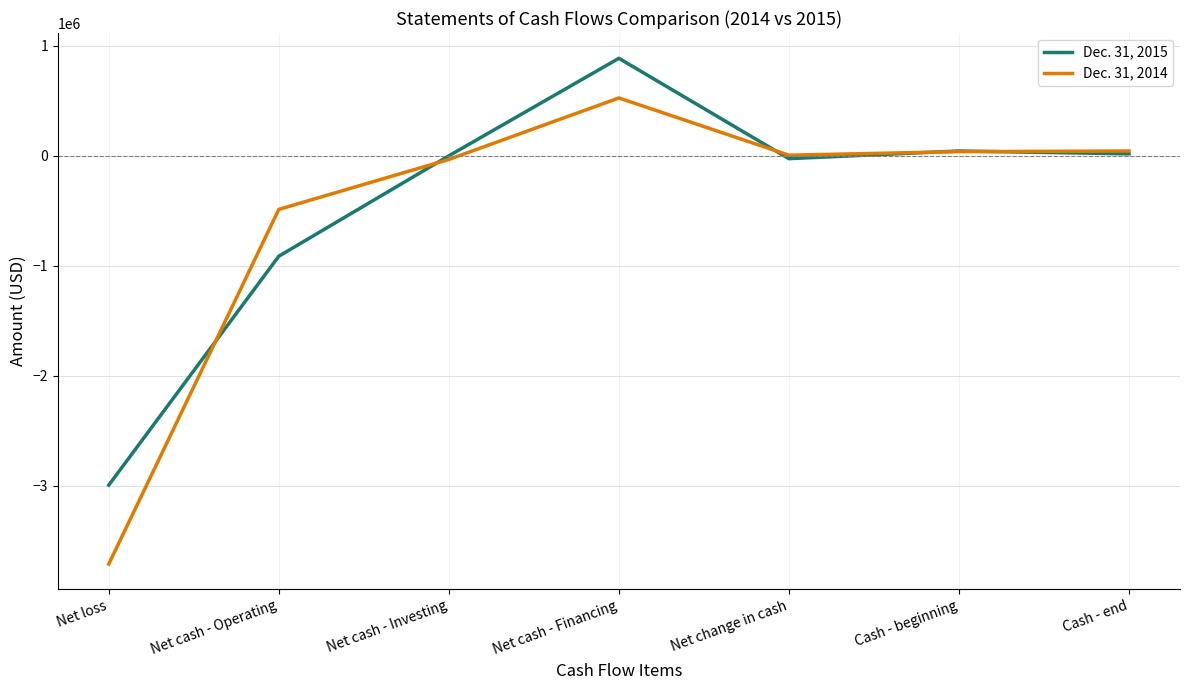

What is the sum of all Dec. 31, 2015 values?

-2985544